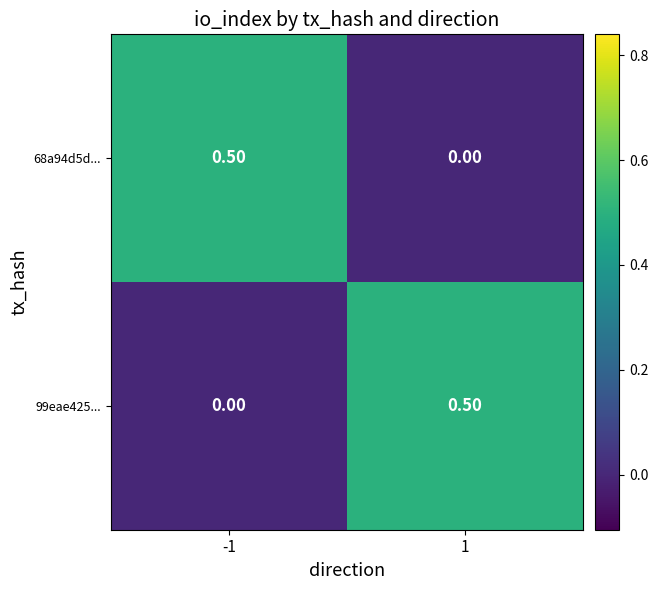

What is the difference between the highest and lowest values at -1?

0.5